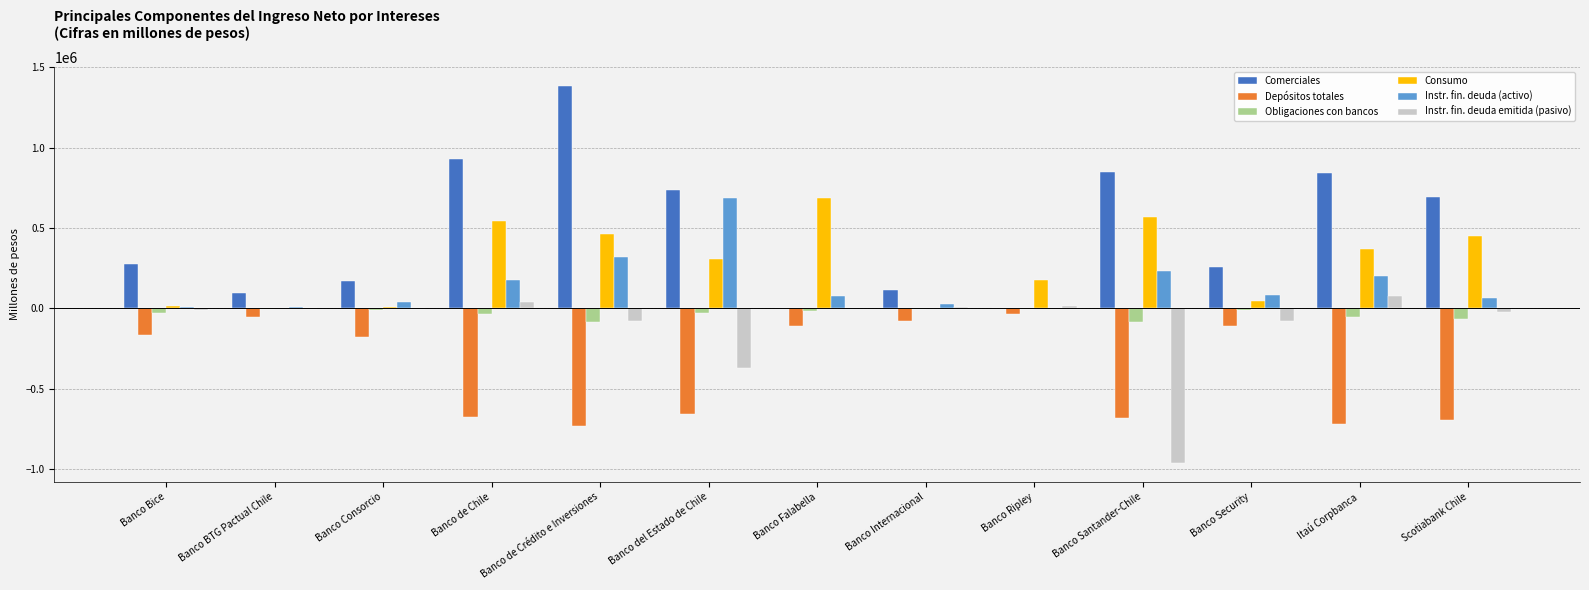

Where is Instr. fin. deuda emitida (pasivo) nearest to the value -441047?

Banco del Estado de Chile